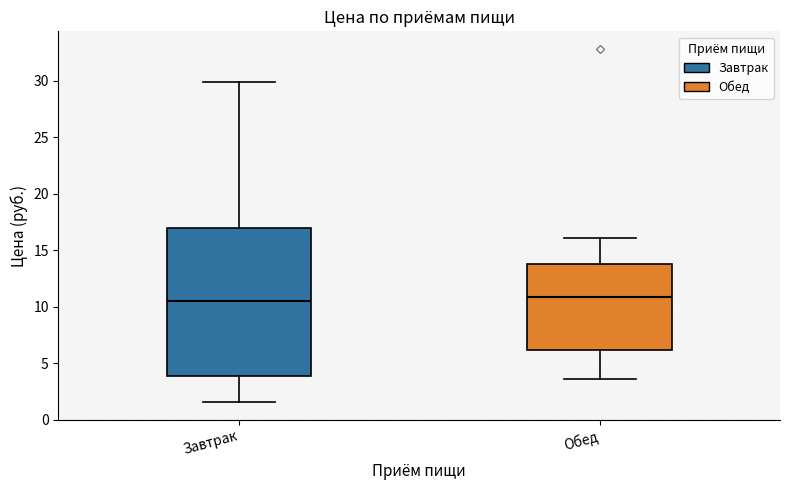

Which box is the tallest, from its lower edge to its upper edge?

Завтрак